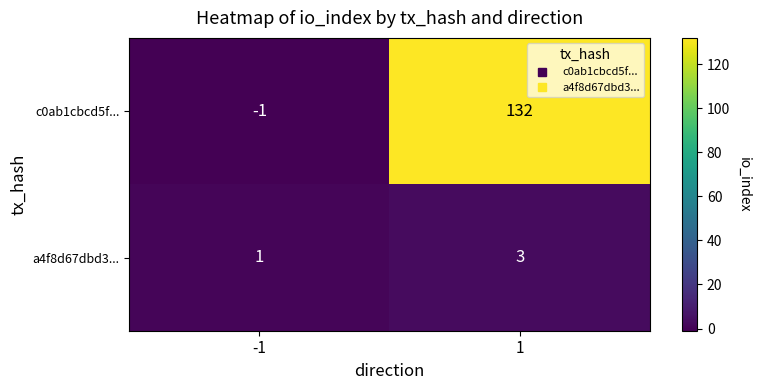

Is it true that c0ab1cbcd5f... equals -1 at -1?

True